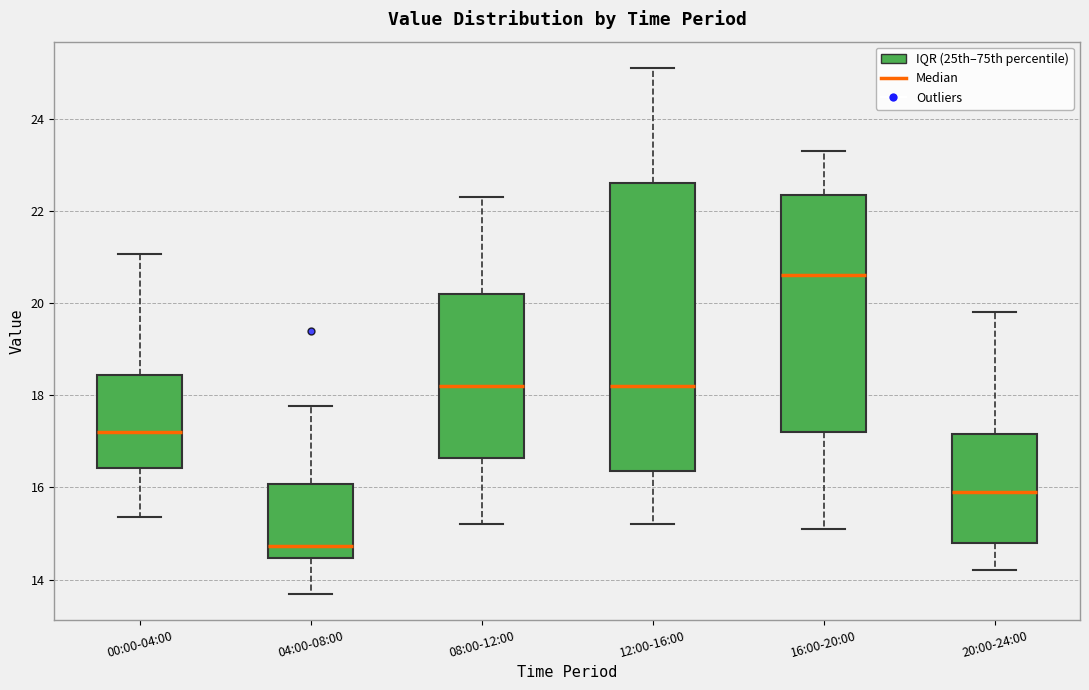

Which box's median line is the highest?

16:00-20:00